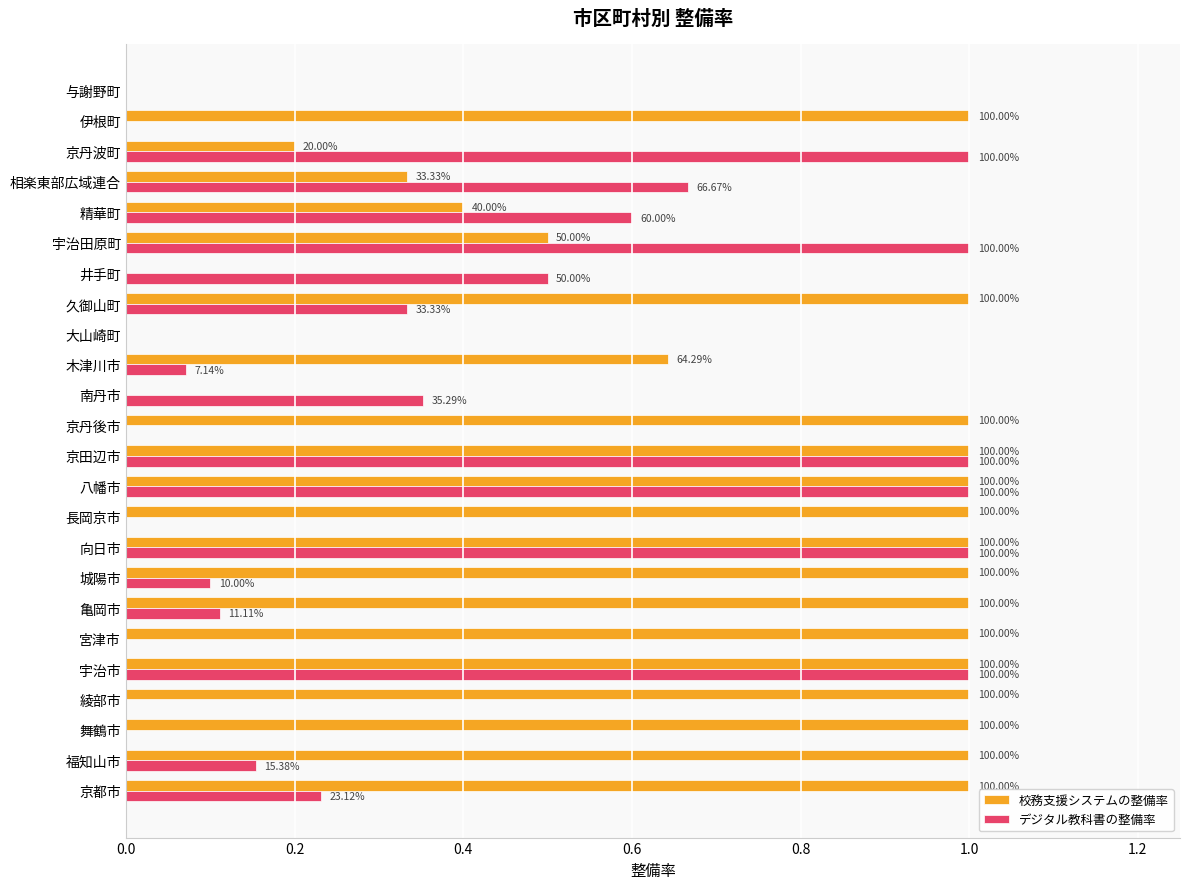

What are all the series names shown in the legend?

校務支援システムの整備率, デジタル教科書の整備率